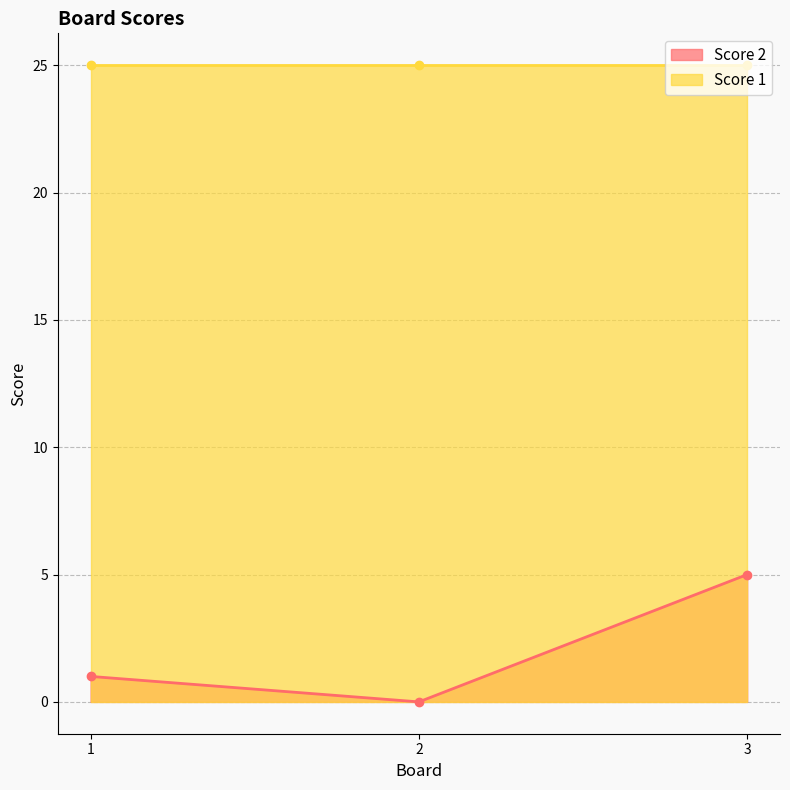

Is it true that the value at 2 is 0?

True